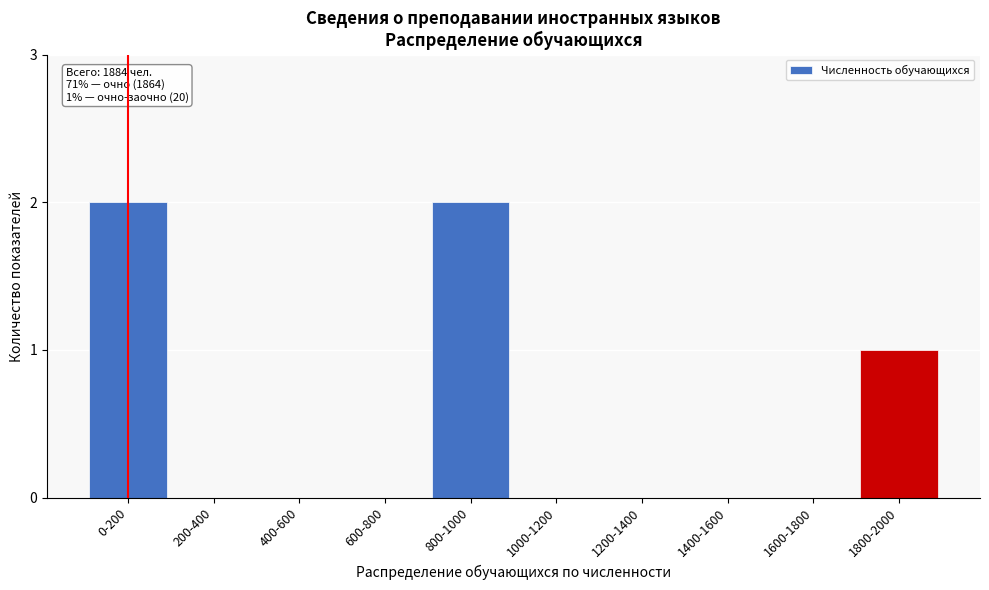

Reading right to left, extract all data points from this chart.

1800-2000=1	1600-1800=0	1400-1600=0	1200-1400=0	1000-1200=0	800-1000=2	600-800=0	400-600=0	200-400=0	0-200=2